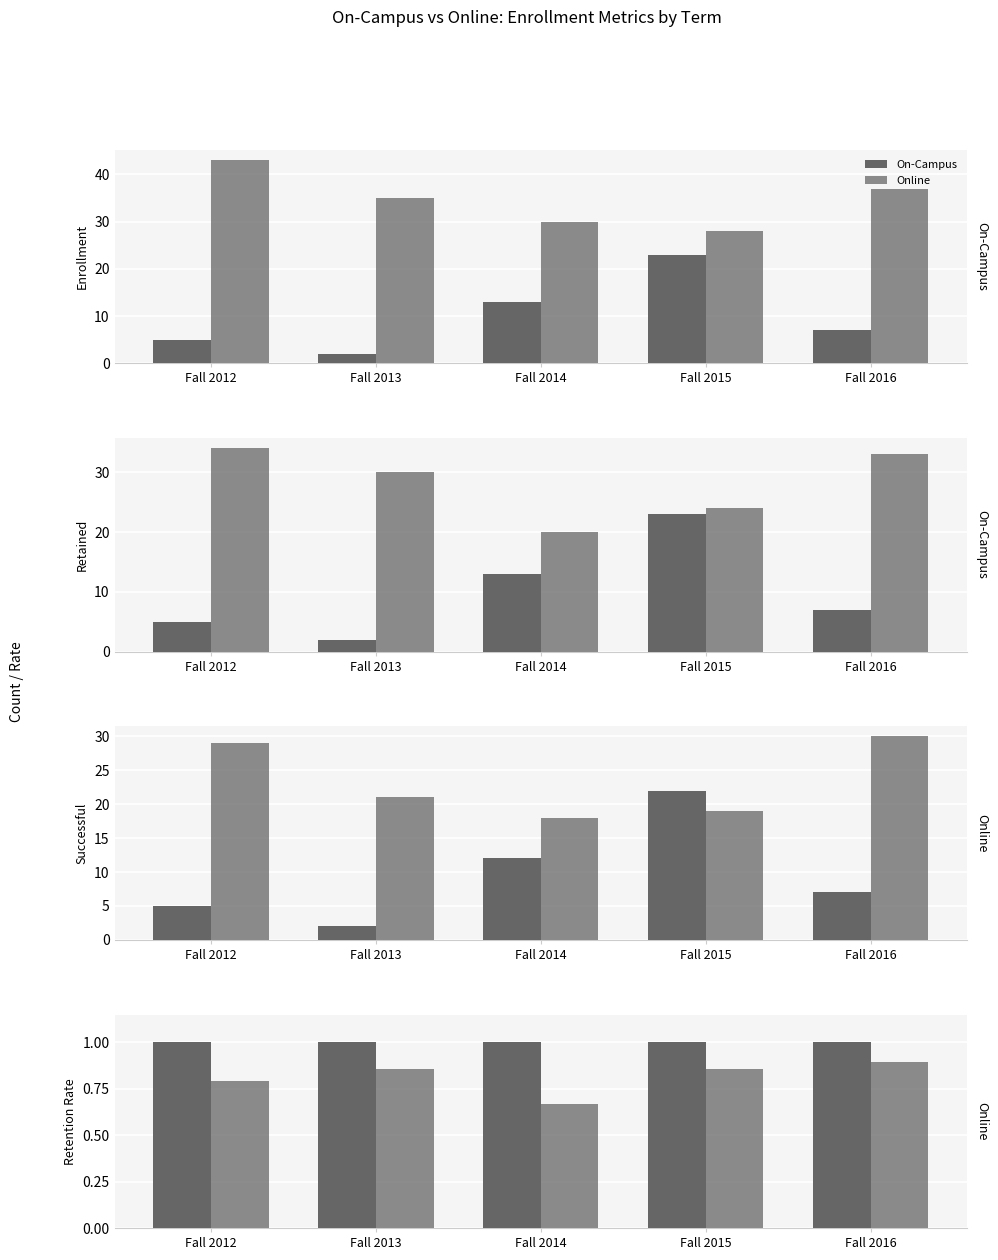

Rank the series at Fall 2015 from highest to lowest value.

On-Campus, Online